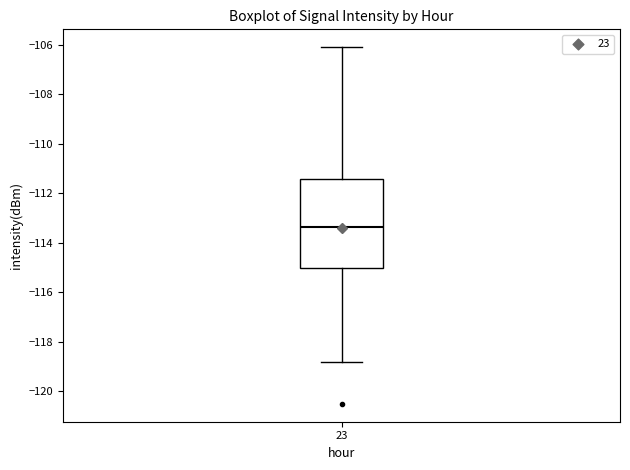

Where does the median line of the box at x = 23 sit on the y-axis? The values are not printed on the chart, so give them approximately, as read against the axis.

-113.4